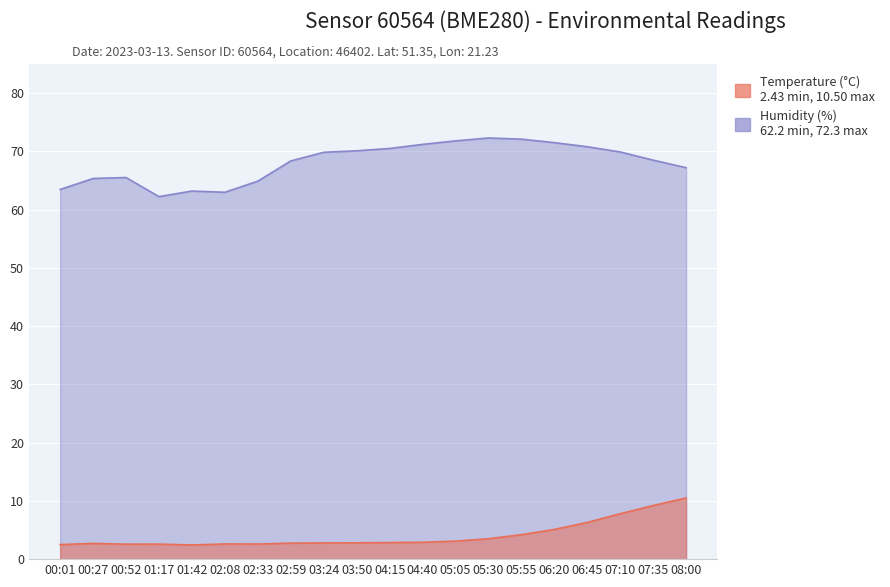

What is the average value of the Humidity (%) series?

68.1